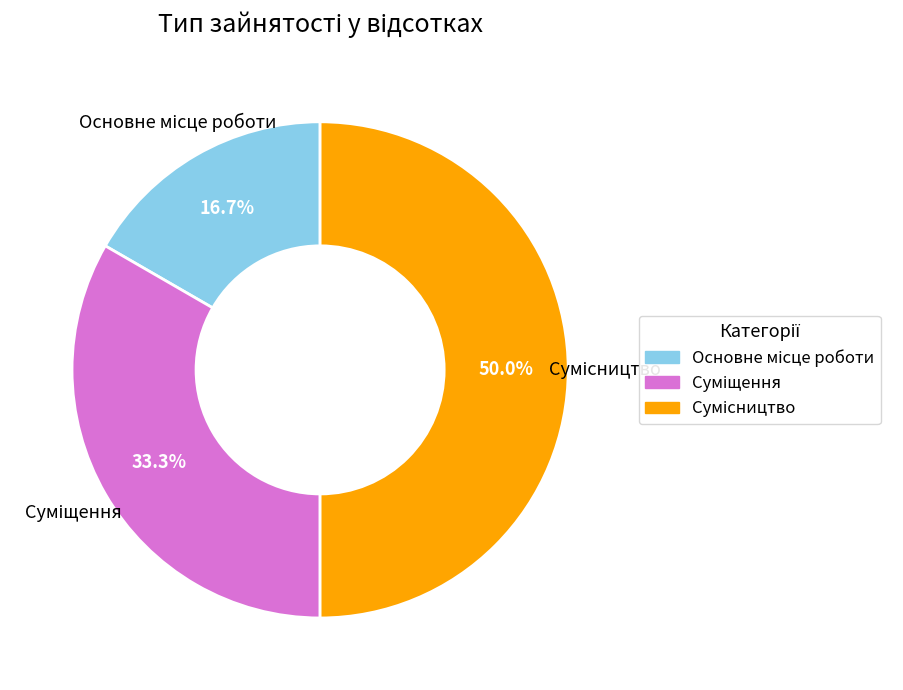

To the nearest percent, what is the average slice percentage?

33%